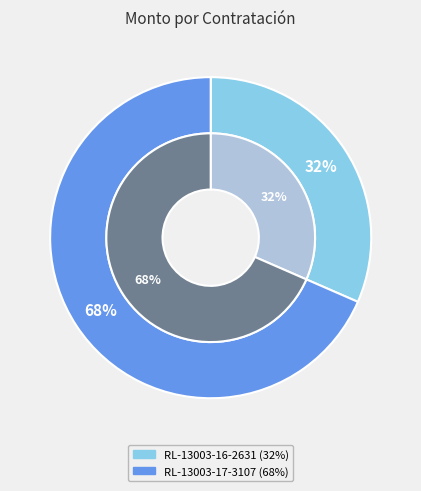

Count the number of slices in the pie.

2